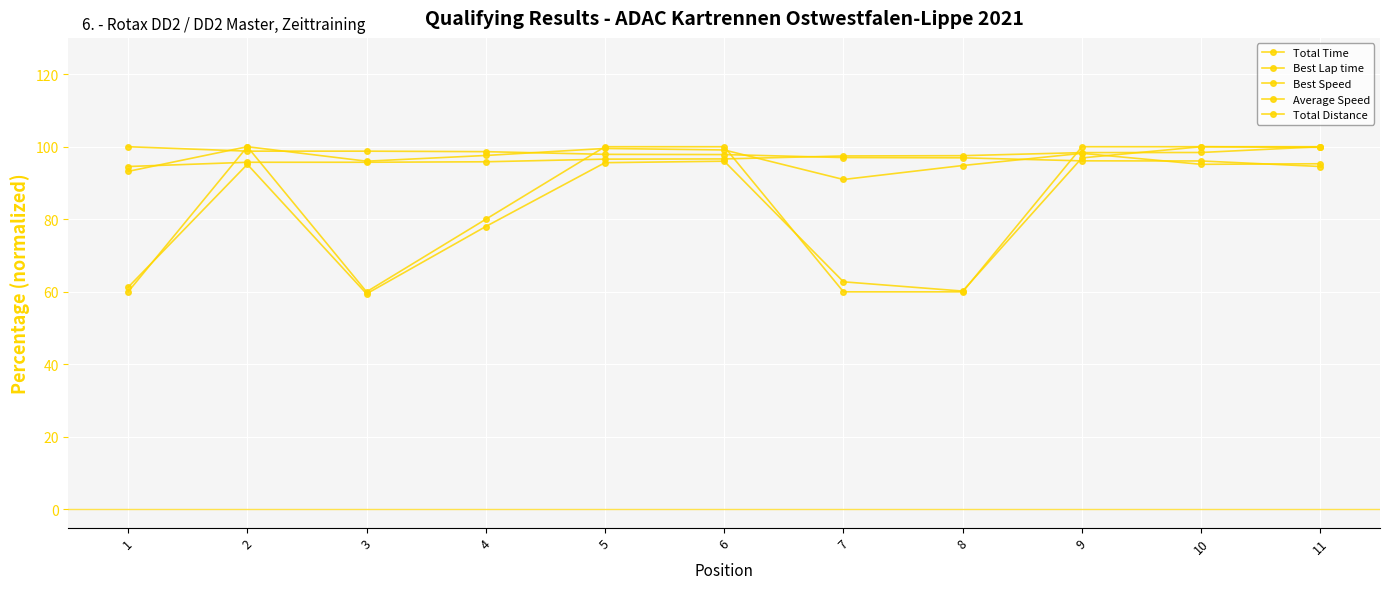

Is this an area chart (filled region under the line)?

No